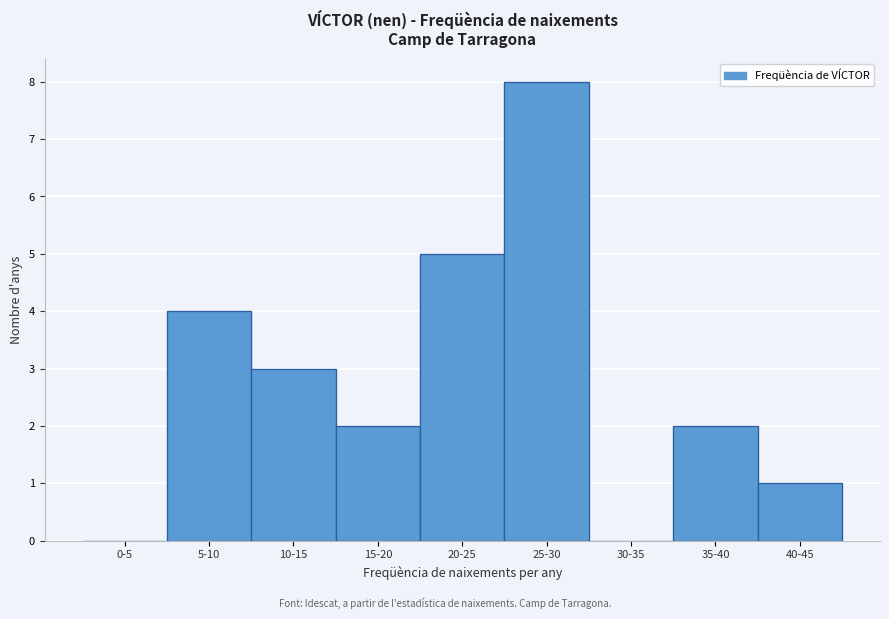

Reading left to right, list all the values displayed in this chart.

0-5=0	5-10=4	10-15=3	15-20=2	20-25=5	25-30=8	30-35=0	35-40=2	40-45=1